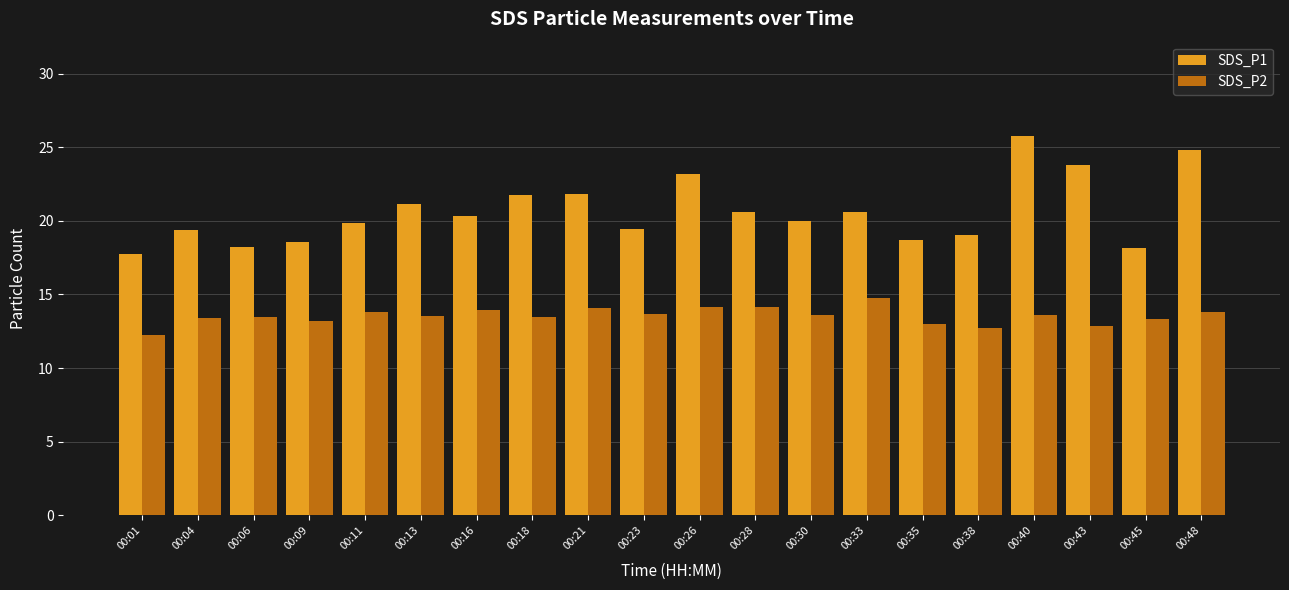

Is it true that SDS_P2 equals 3.9 at 00:30?

False